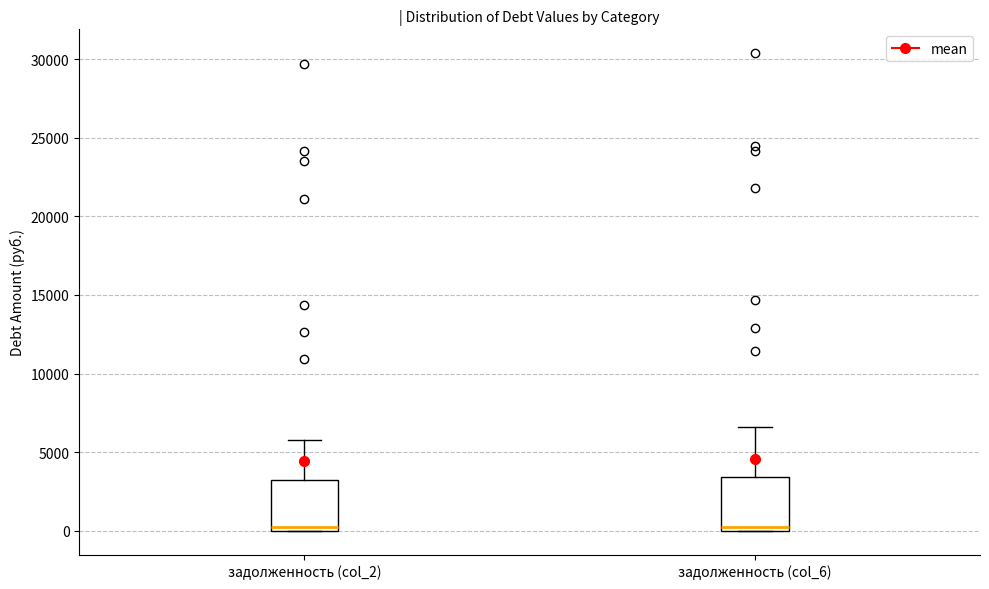

Reading left to right, transcribe this box plot: for each box, give where its median line is, the range the box spans, and where its two whiskers end, as read against the y-axis. The values are not printed on the chart, so give them approximately, as read against the axis.

задолженность (col_2): median 0 (just above the box's lower edge), box 0 to 3000, whiskers 0 to 6000
задолженность (col_6): median 0 (just above the box's lower edge), box 0 to 3500, whiskers 0 to 6500